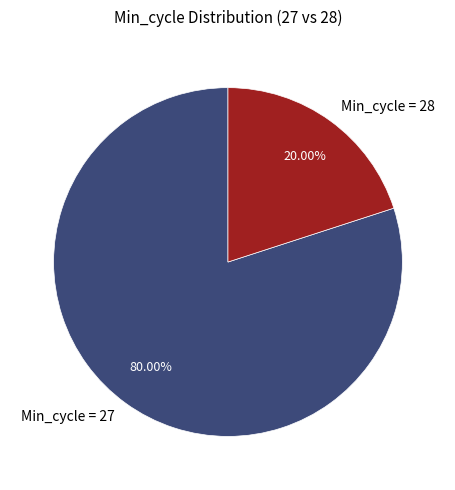

Does any single category account for the majority?

Yes